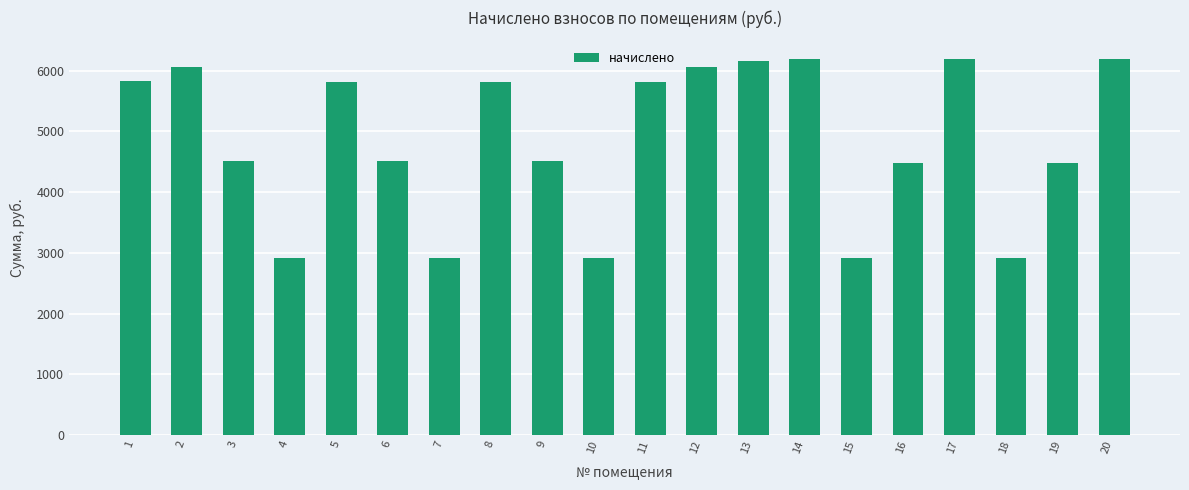

Between 15 and 6, which is larger?

6